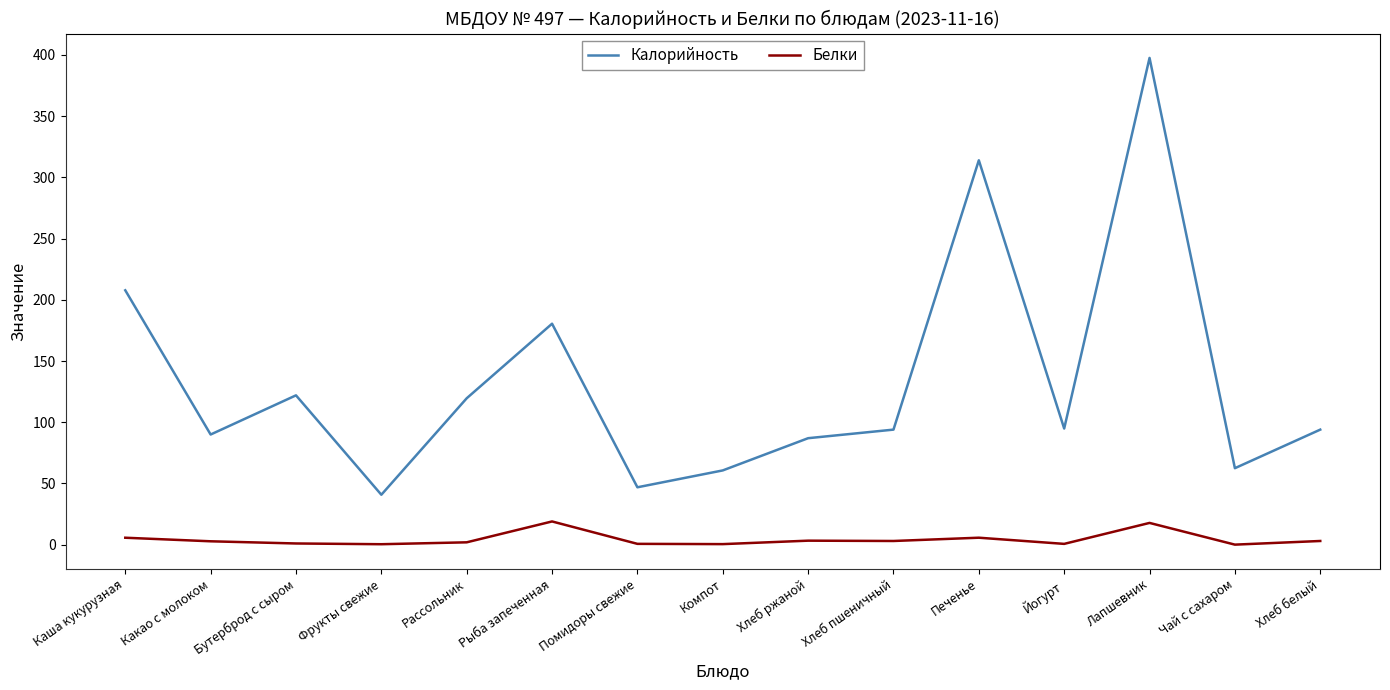

Which series has the largest total across all categories?

Калорийность